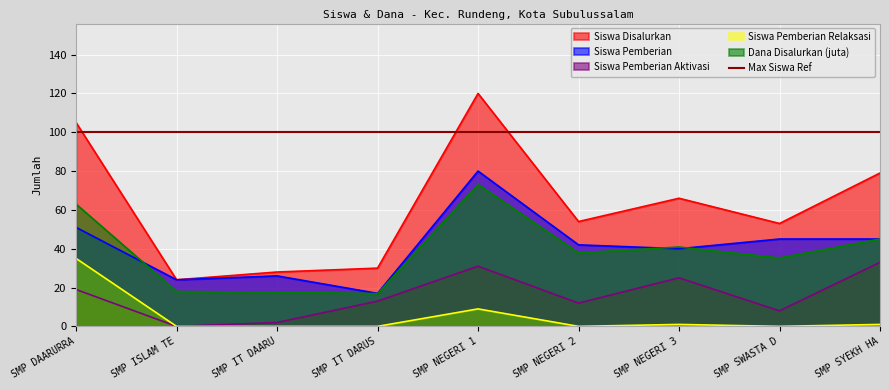

The Siswa Disalurkan series shows 169.3 at SMP NEGERI 1. True or false?

False